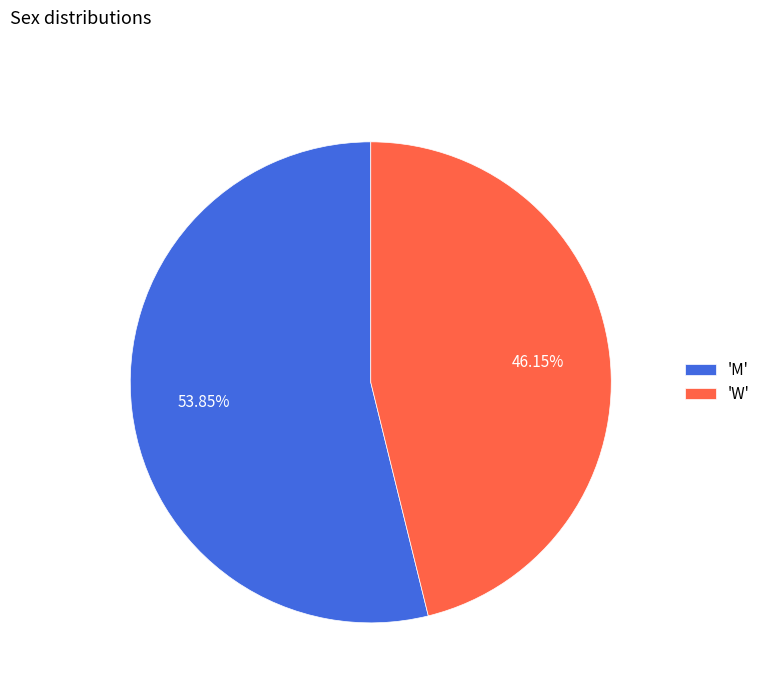

Combined, do 'W' and 'M' account for over 50%?

Yes